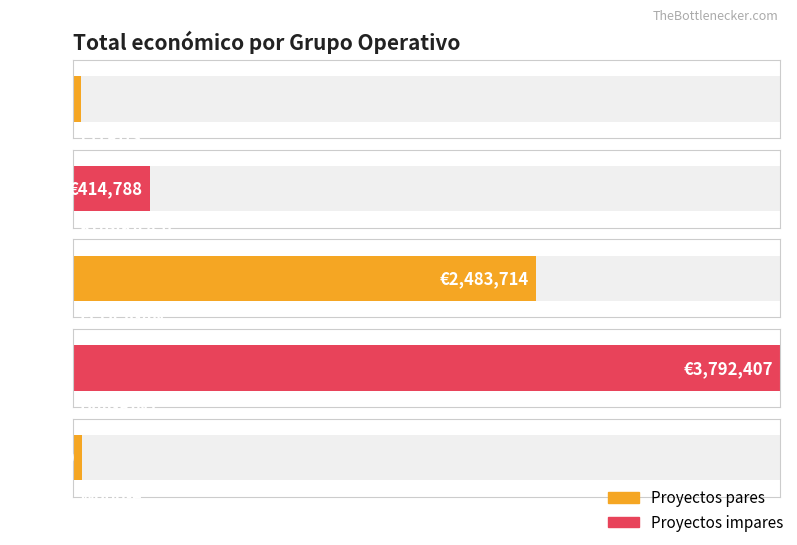

At which label does the data first exceed 414788?

ECOCIGAN